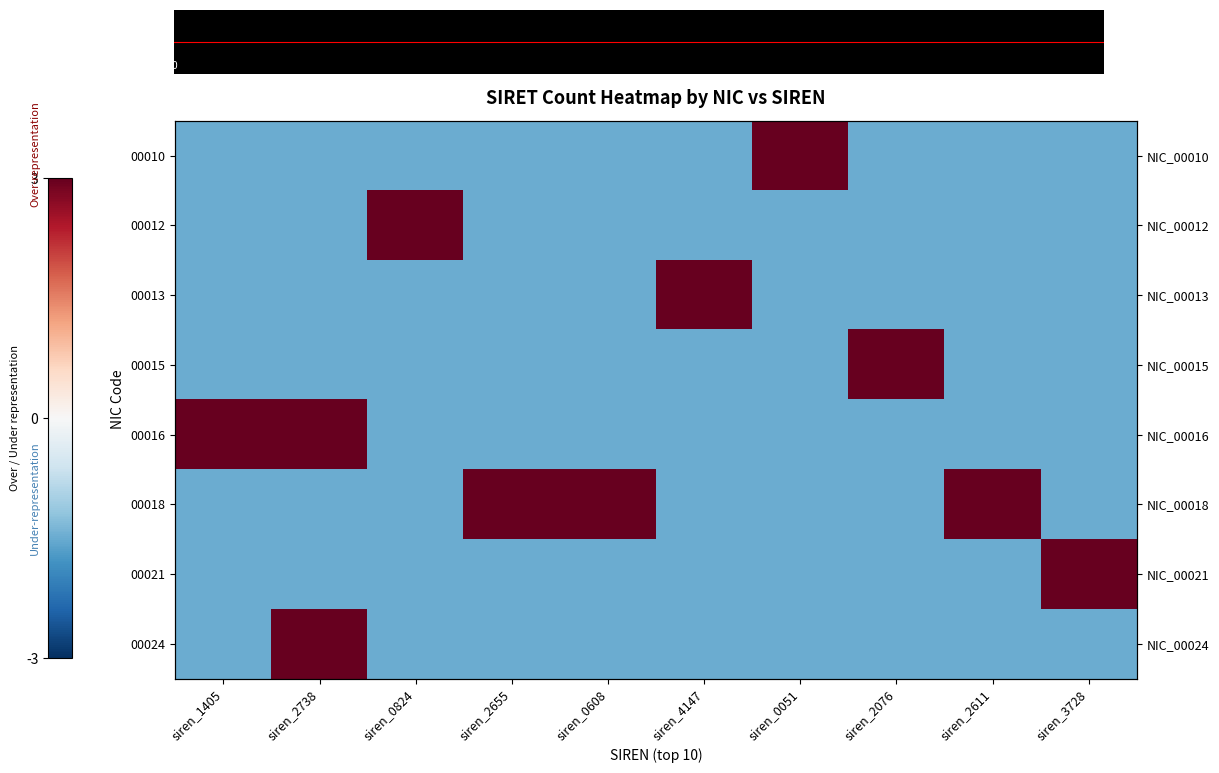

What is the sum of the 00018 values at siren_4147 and siren_0051?

-3.0